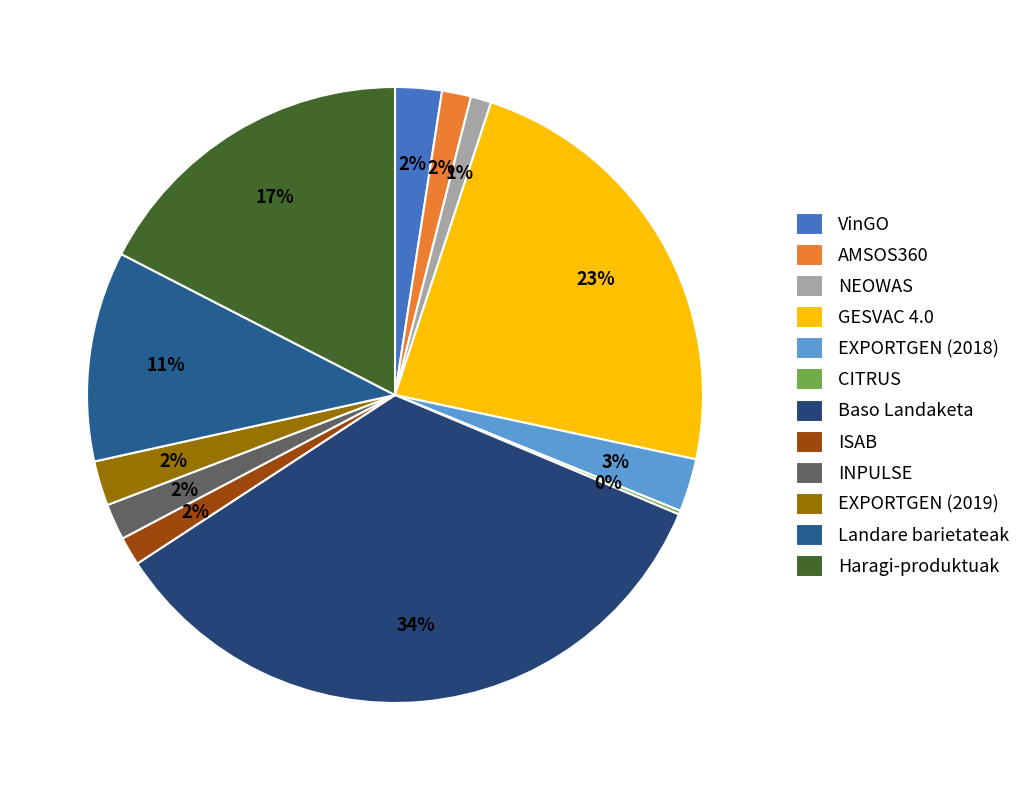

Count the number of slices in the pie.

12